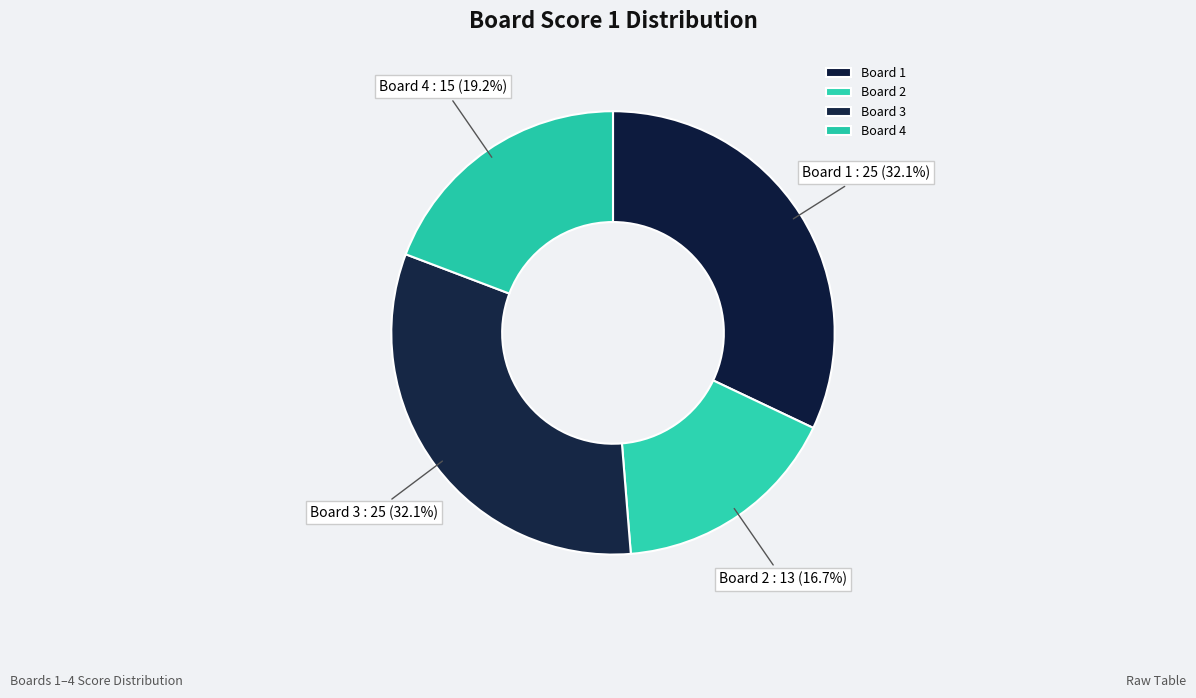

Does any single category account for the majority?

No